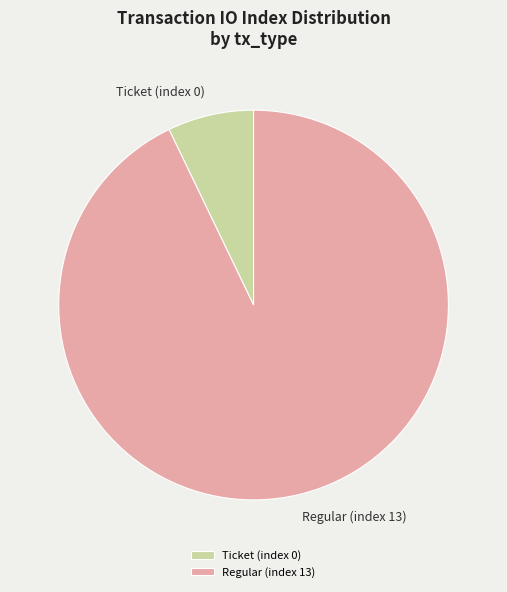

Is the sum of Ticket (index 0) and Regular (index 13) greater than half?

Yes